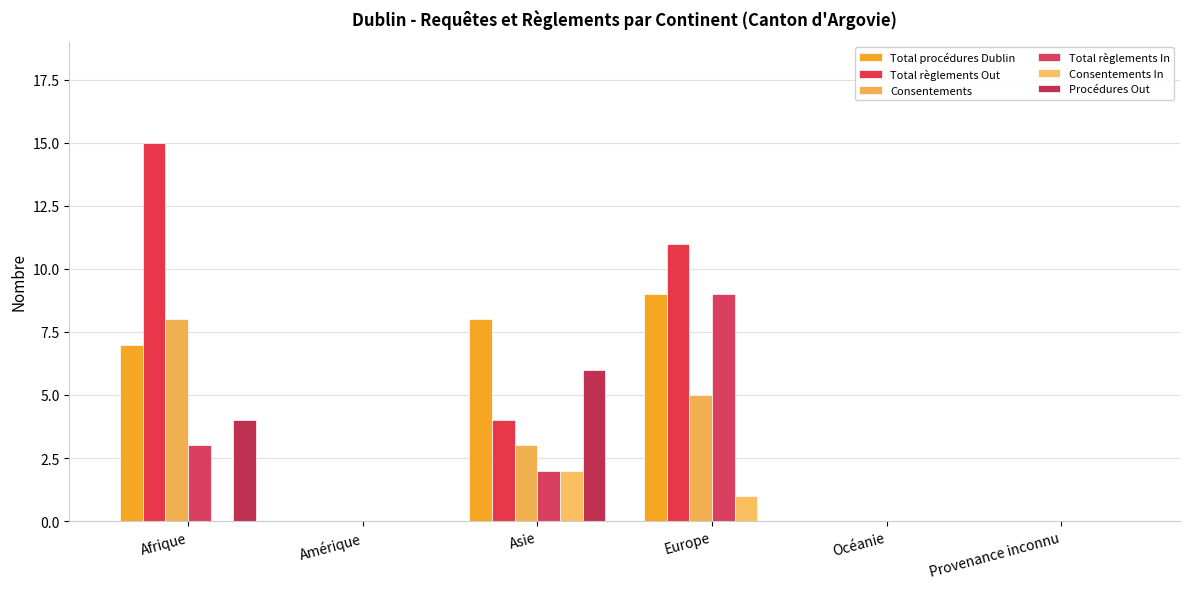

True or false: Consentements has a value of 13 at Afrique.

False